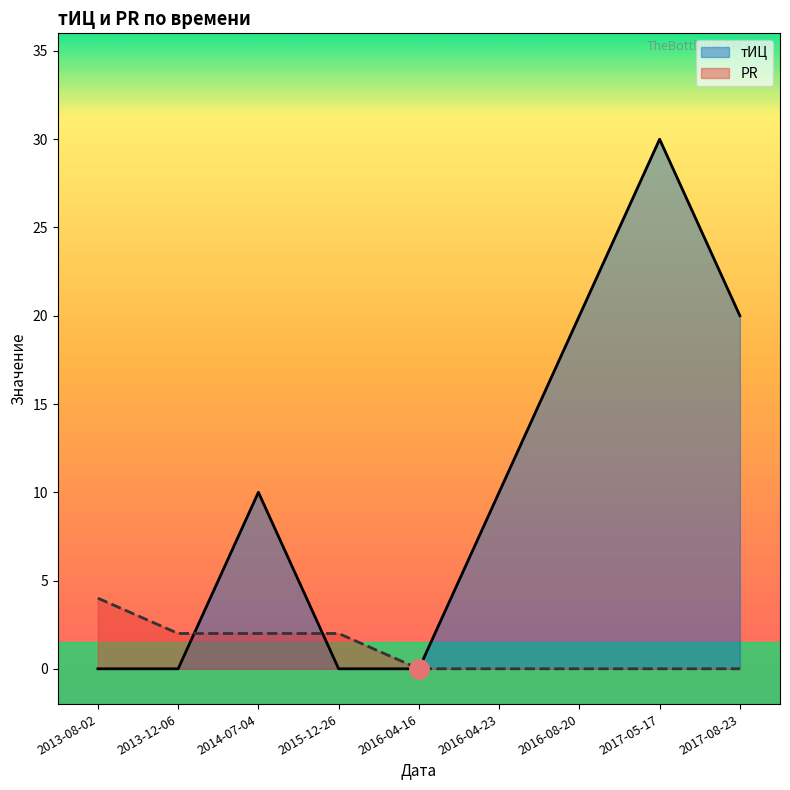

Reading right to left, list all the values displayed in this chart.

тИЦ: 20	30	20	10	0	0	10	0	0
PR: 0	0	0	0	0	2	2	2	4